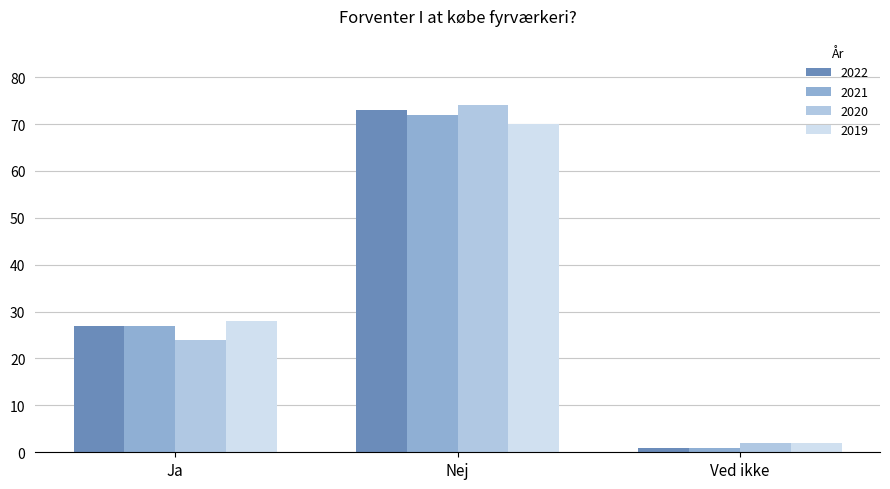

What is the difference between the 2022 values at Ved ikke and Ja?

26